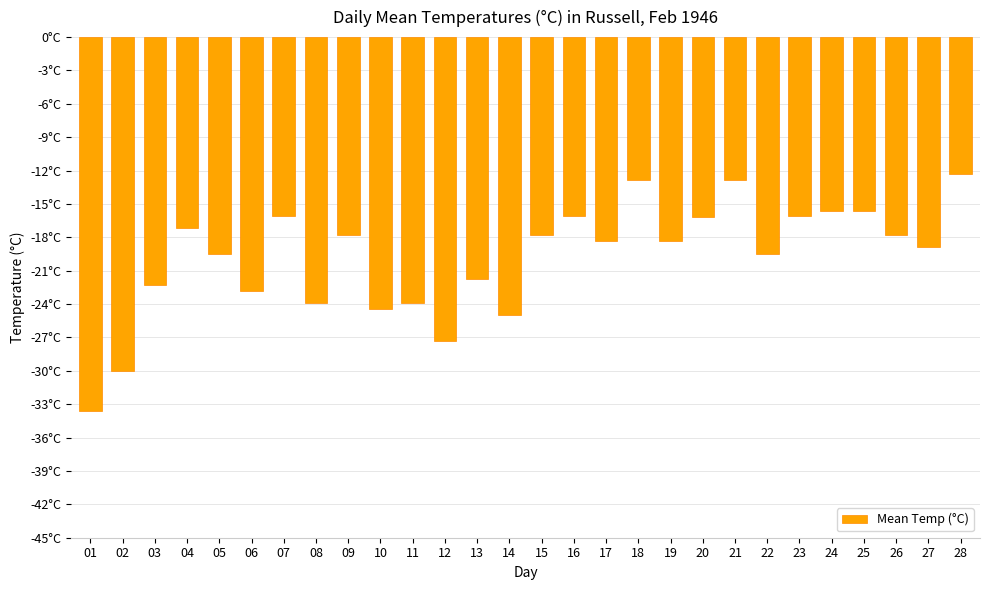

Between 08 and 06, which is larger?

06